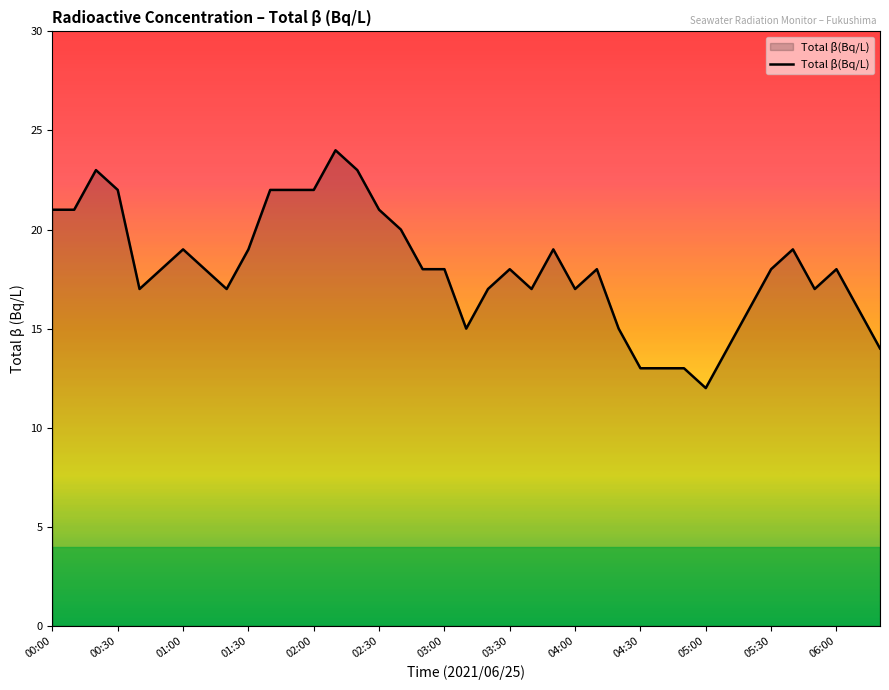

What is the difference between the maximum and minimum values?

12